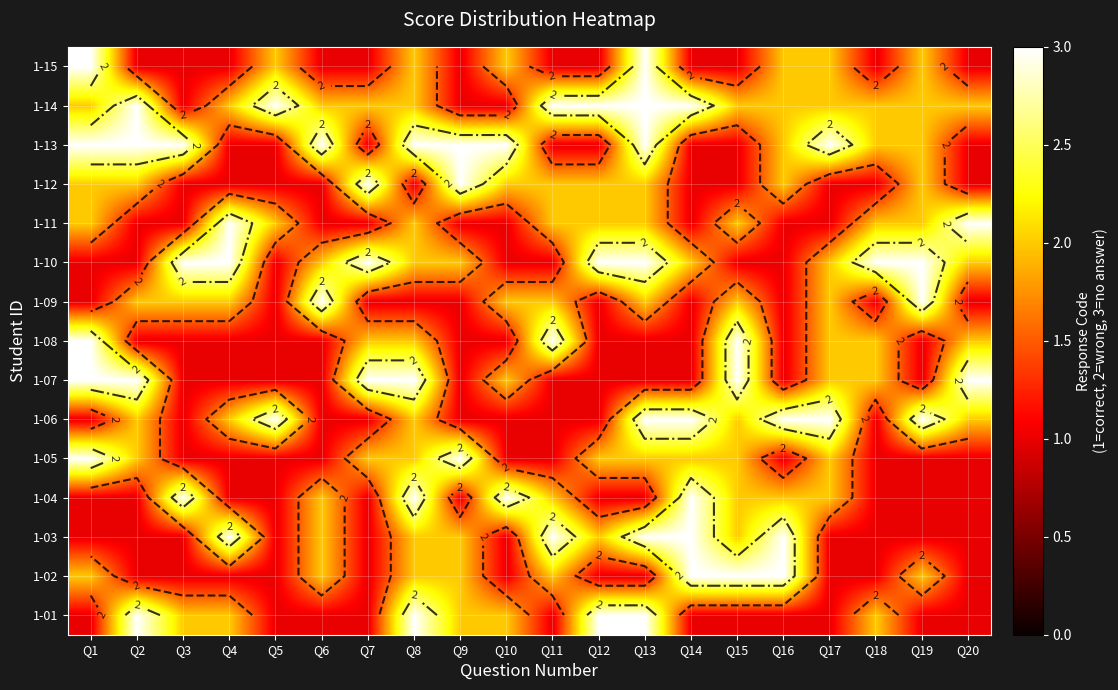

Which series has the largest total across all categories?

1-14